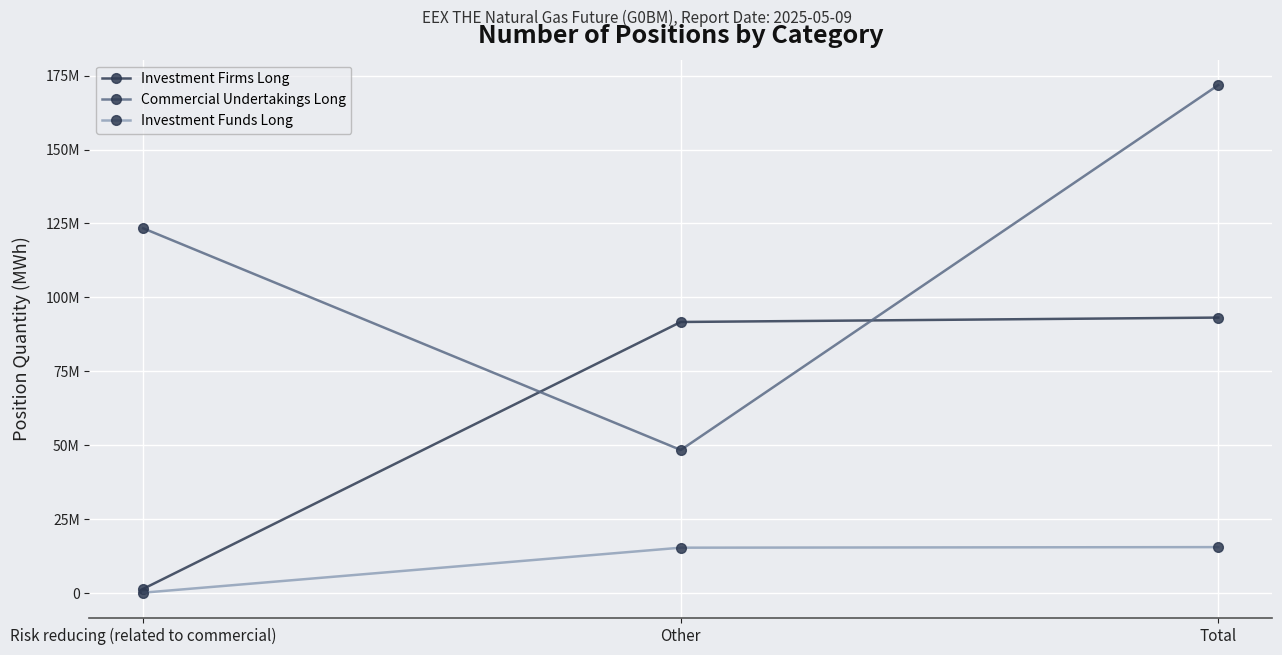

What is the label of the 2nd point from the right?

Other